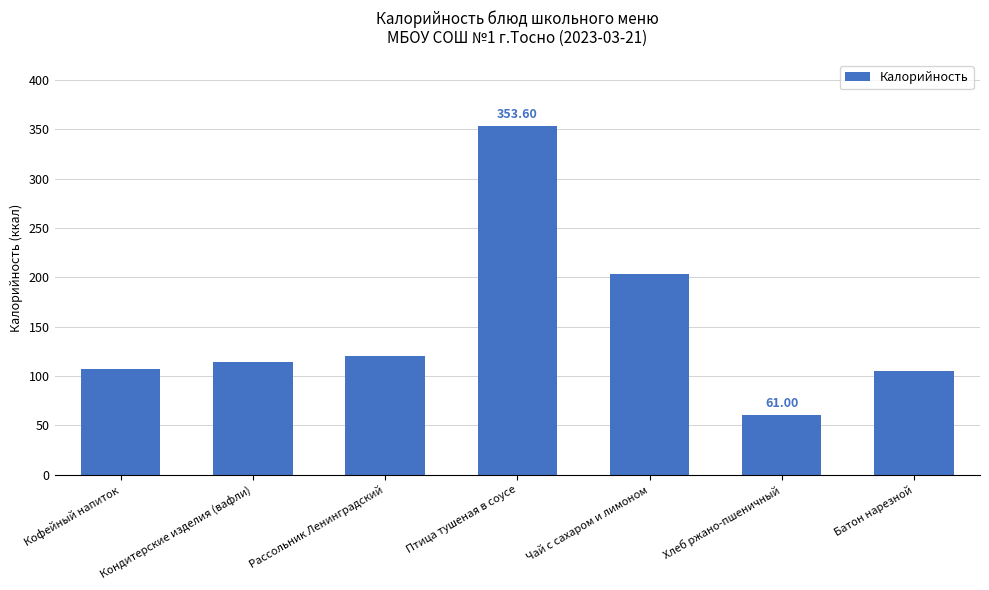

What is the label of the 6th bar from the left?

Хлеб ржано-пшеничный